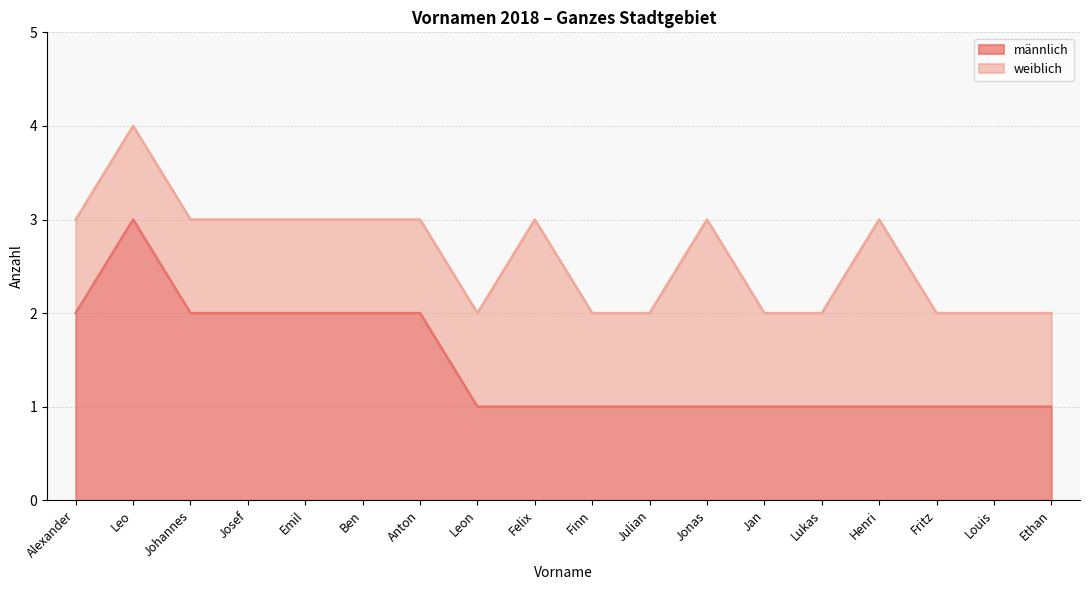

What is the maximum value shown in the chart?

3